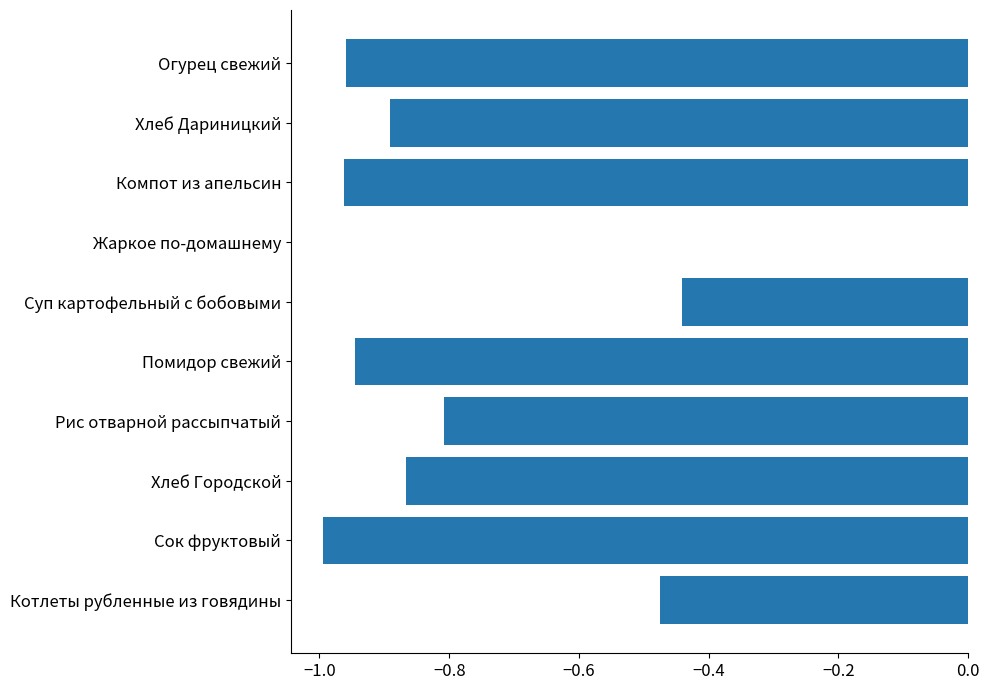

What is the average value?

-0.7